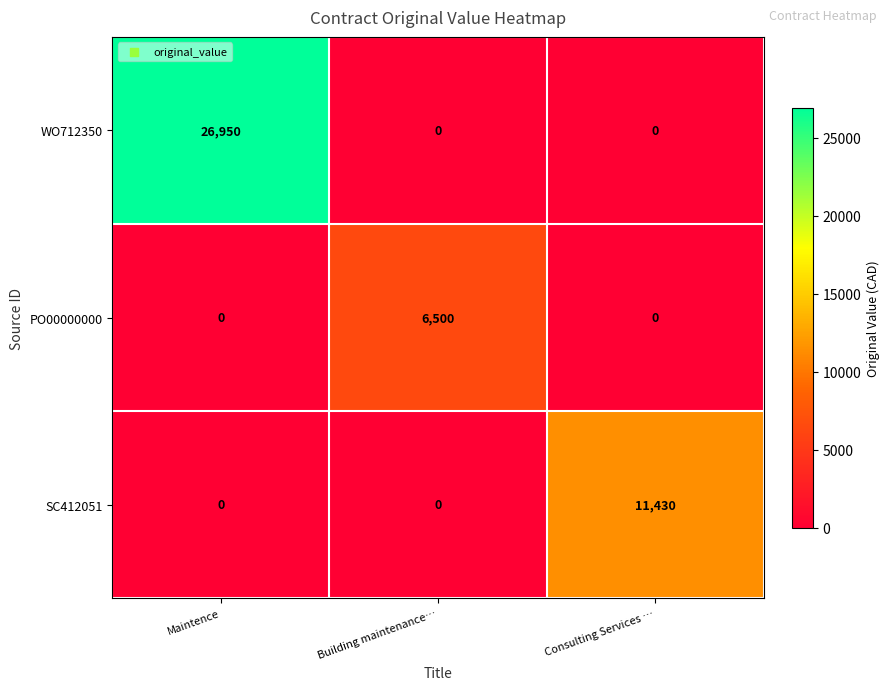

The PO00000000 series shows 6500 at Building maintenance…. True or false?

True